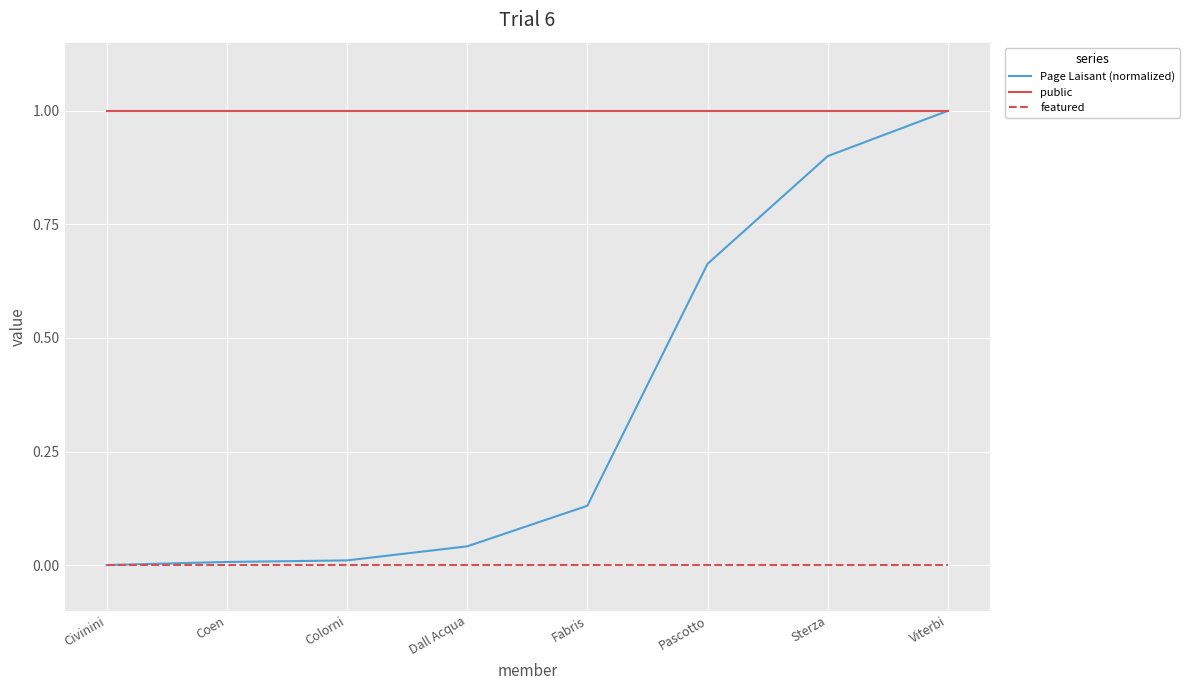

What is the spread (max minus min) of values at Sterza?

1.0